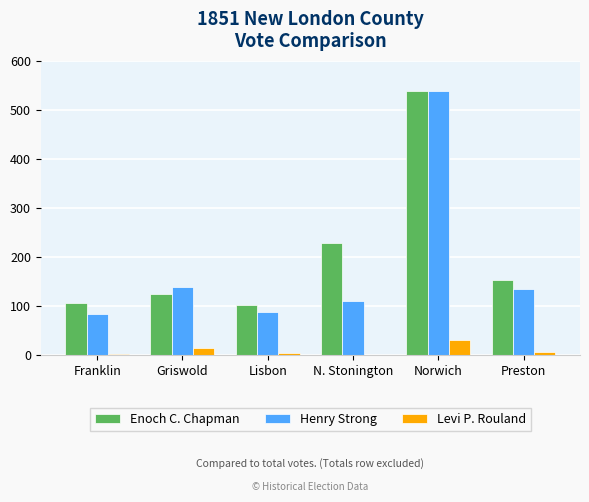

Which series has the largest total across all categories?

Enoch C. Chapman